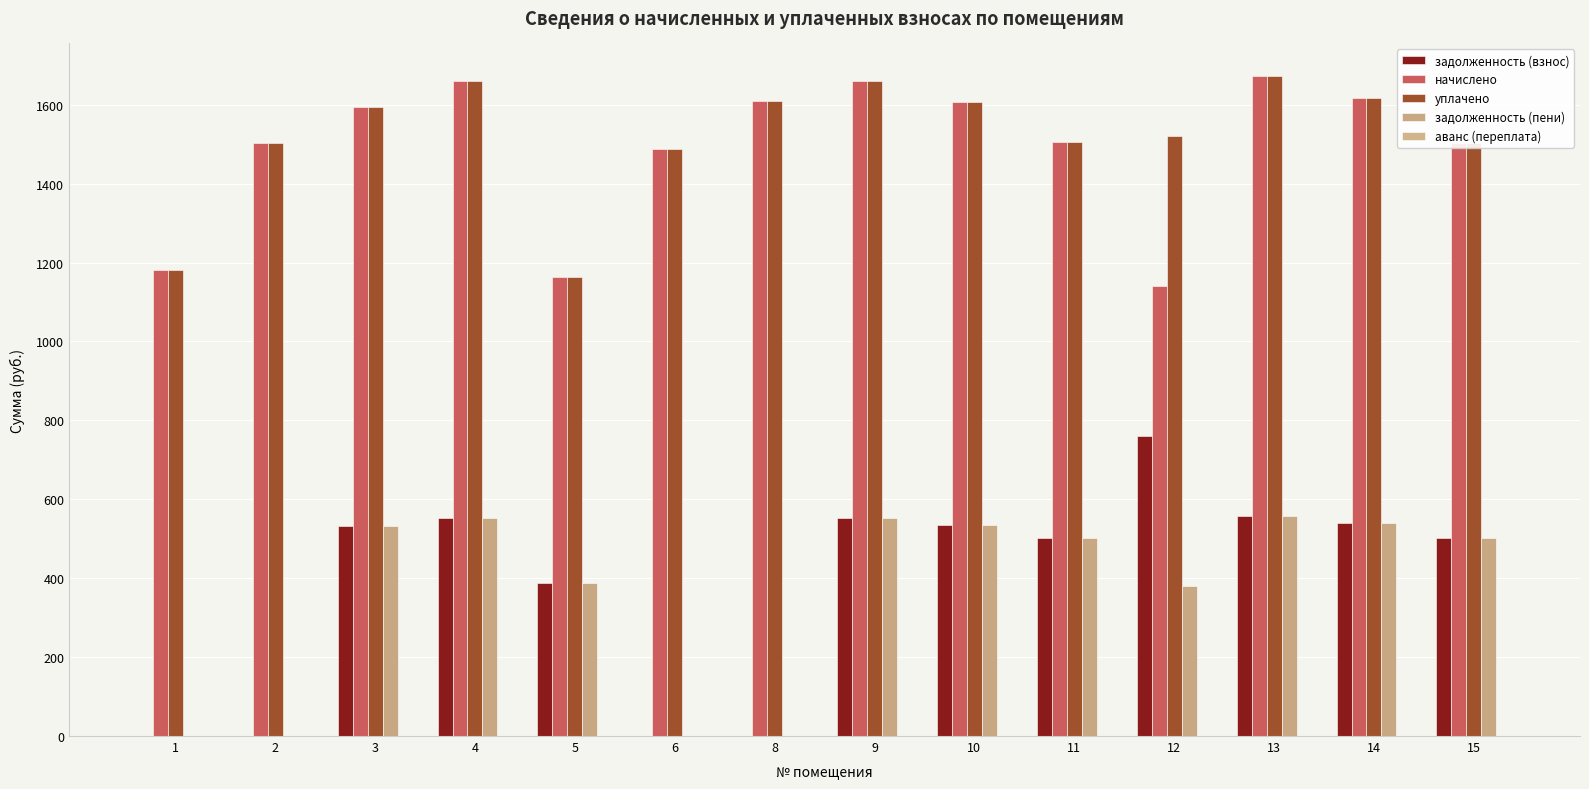

Rank the series by their maximum value, from lowest to highest.

аванс (переплата), задолженность (пени), задолженность (взнос), начислено, уплачено